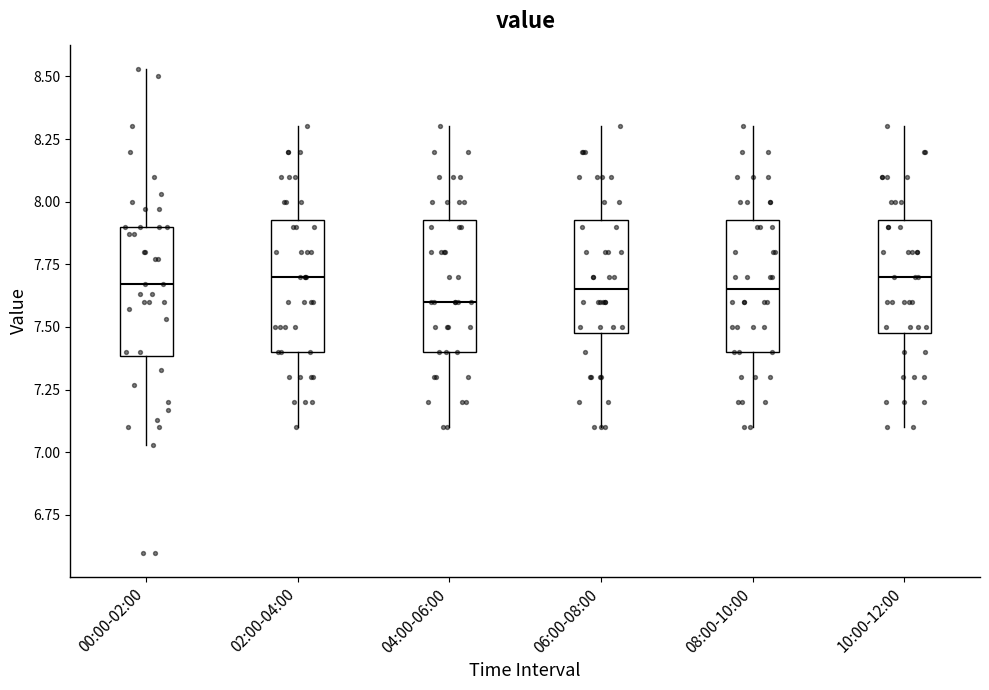

Reading left to right, transcribe this box plot: for each box, give where its median line is, the range the box spans, and where its two whiskers end, as read against the y-axis. The values are not printed on the chart, so give them approximately, as read against the axis.

00:00-02:00: median 7.65, box 7.40 to 7.90, whiskers 7.05 to 8.55
02:00-04:00: median 7.70, box 7.40 to 7.95, whiskers 7.10 to 8.30
04:00-06:00: median 7.60, box 7.40 to 7.95, whiskers 7.10 to 8.30
06:00-08:00: median 7.65, box 7.50 to 7.95, whiskers 7.10 to 8.30
08:00-10:00: median 7.65, box 7.40 to 7.95, whiskers 7.10 to 8.30
10:00-12:00: median 7.70, box 7.50 to 7.95, whiskers 7.10 to 8.30